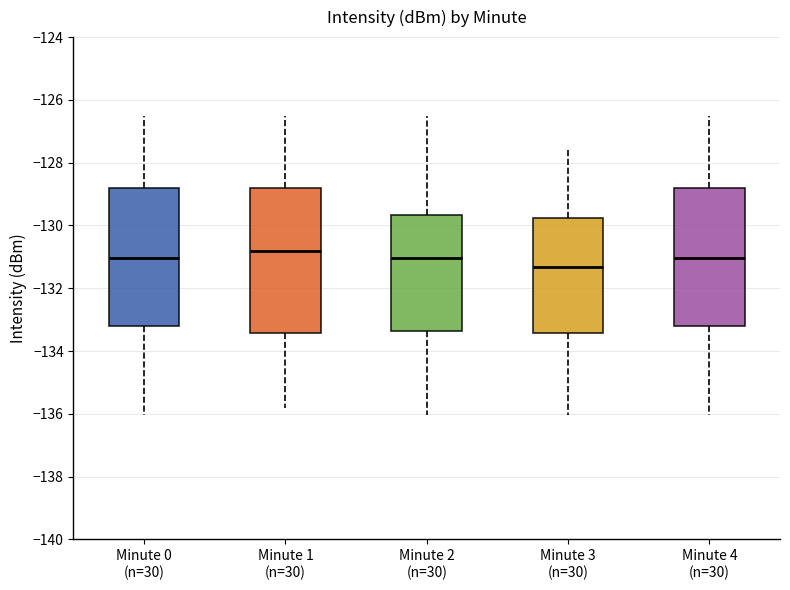

Reading left to right, transcribe this box plot: for each box, give where its median line is, the range the box spans, and where its two whiskers end, as read against the y-axis. The values are not printed on the chart, so give them approximately, as read against the axis.

Minute 0 (n=30): median -131.0, box -133.2 to -128.8, whiskers -136.0 to -126.6
Minute 1 (n=30): median -130.8, box -133.4 to -128.8, whiskers -135.8 to -126.6
Minute 2 (n=30): median -131.0, box -133.4 to -129.6, whiskers -136.0 to -126.6
Minute 3 (n=30): median -131.4, box -133.4 to -129.8, whiskers -136.0 to -127.6
Minute 4 (n=30): median -131.0, box -133.2 to -128.8, whiskers -136.0 to -126.6